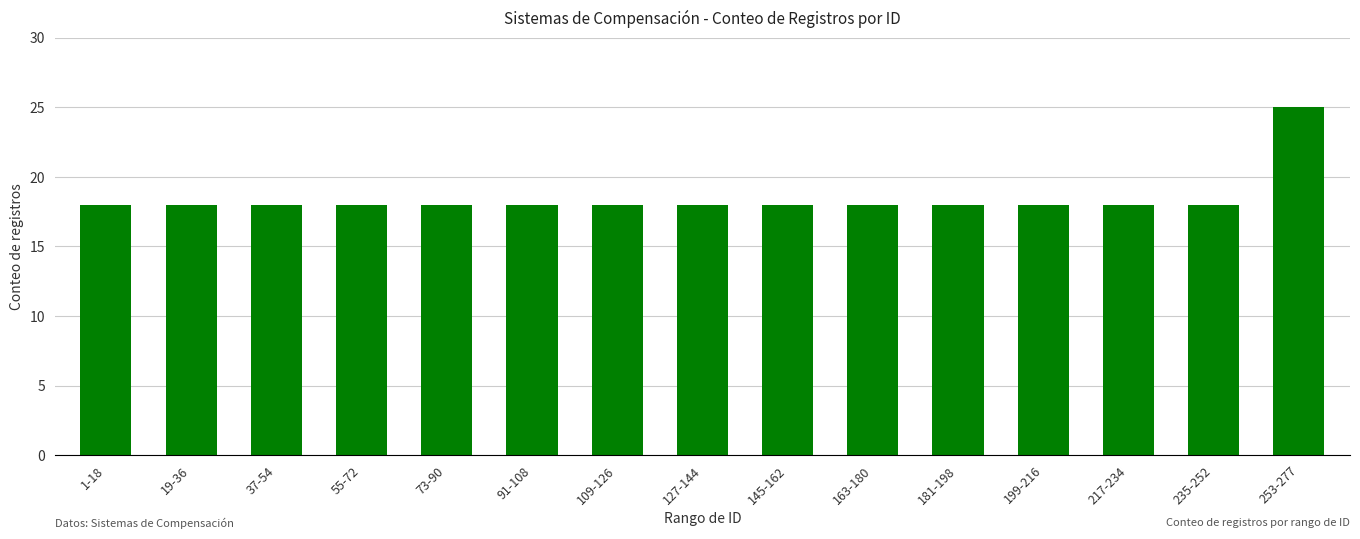

What position from the left is 235-252?

14